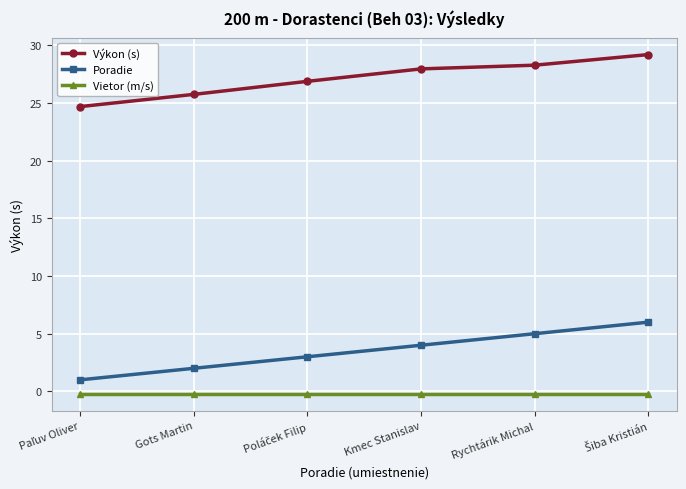

Is it true that Poradie equals 2.2 at Kmec Stanislav?

False